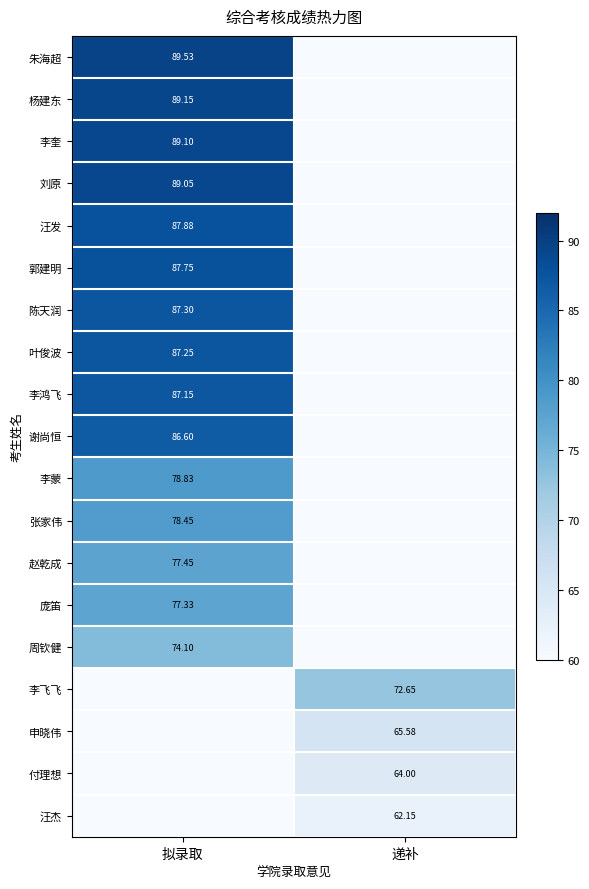

Between 拟录取 and 递补, which series saw the biggest shift?

朱海超